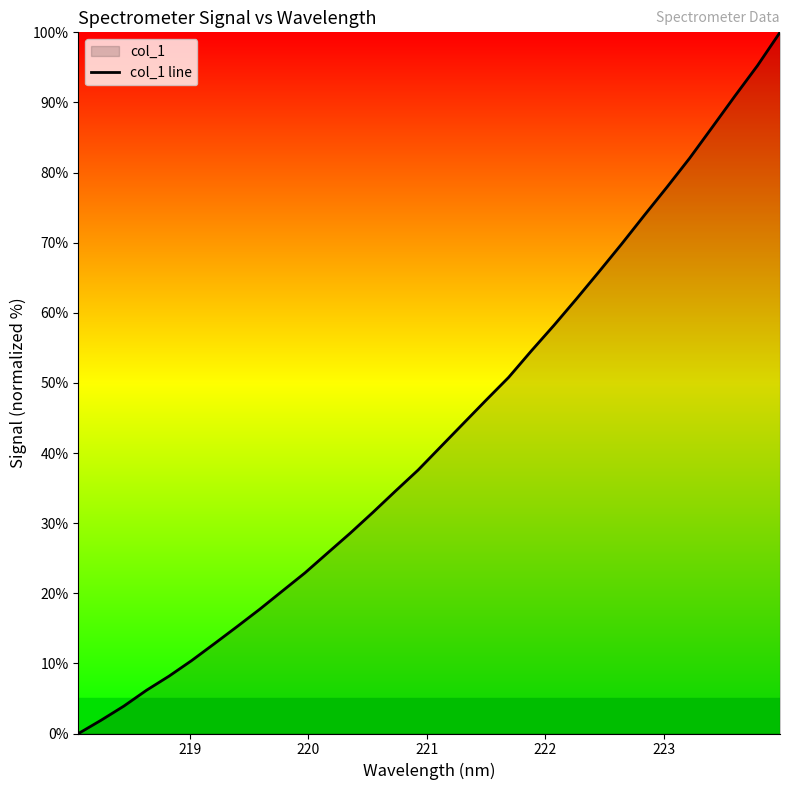

What is the greatest value displayed?

100.0